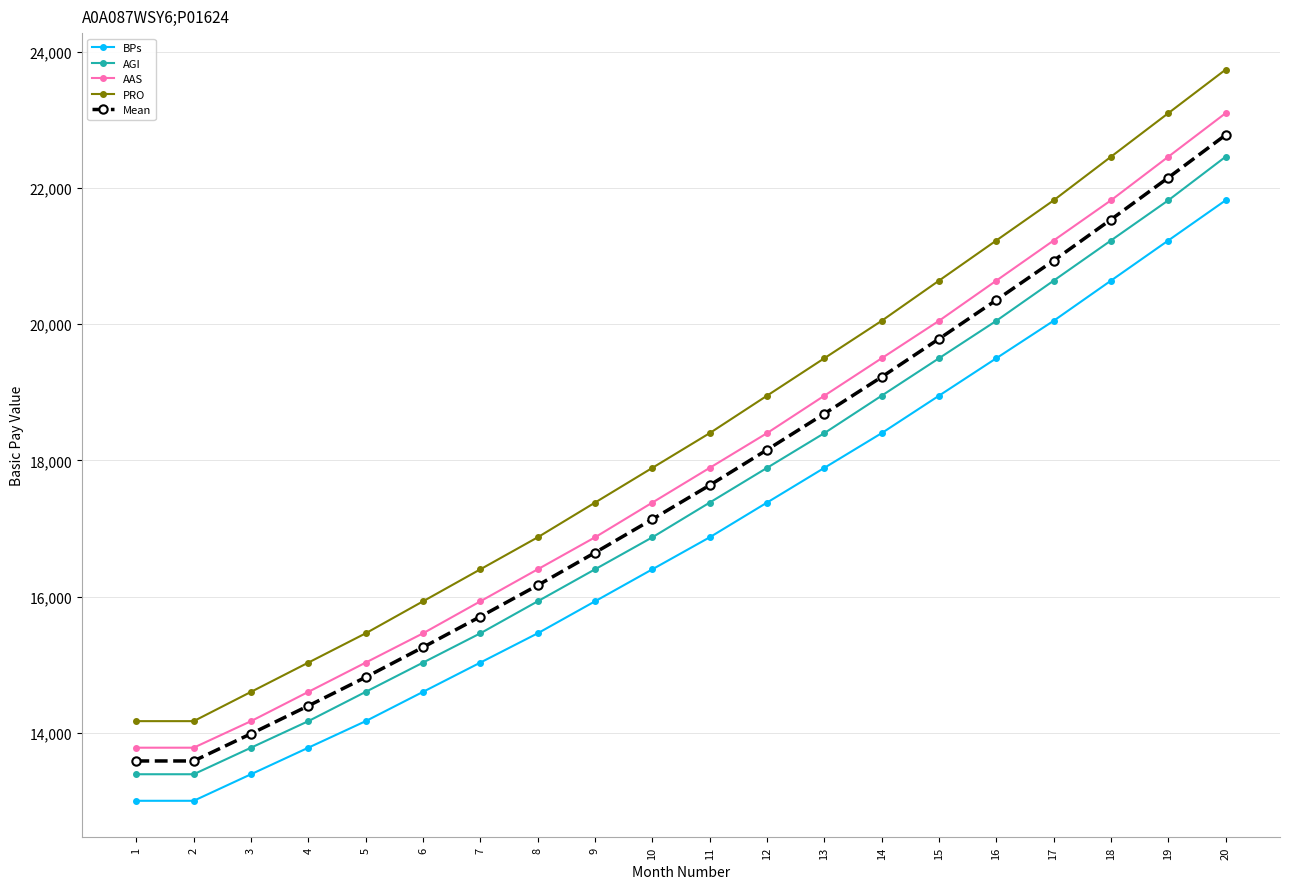

Does the chart have visible grid lines?

Yes